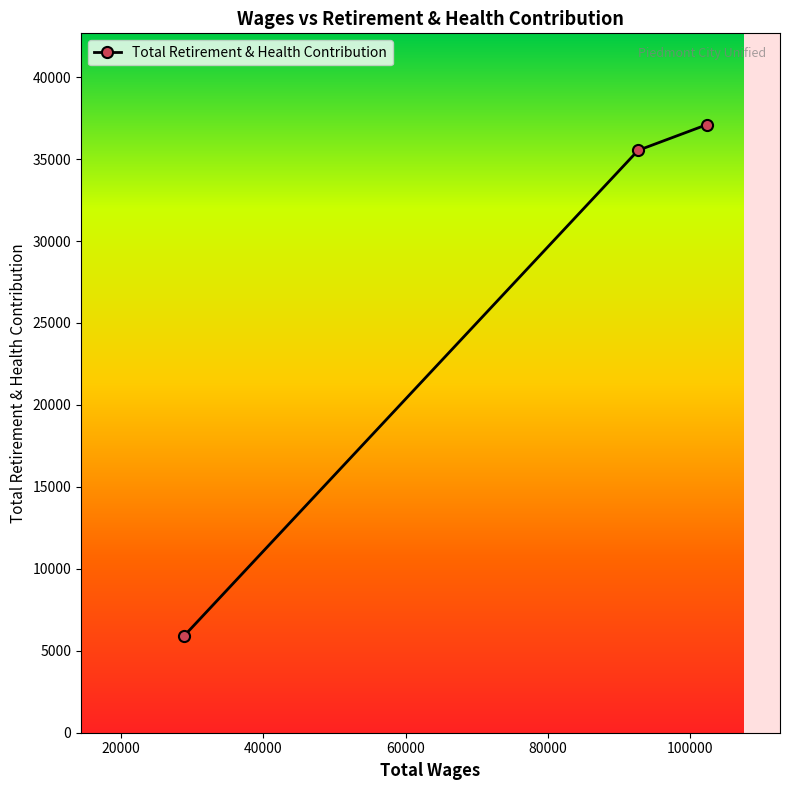

What is the value of the 1st point from the left?

5879